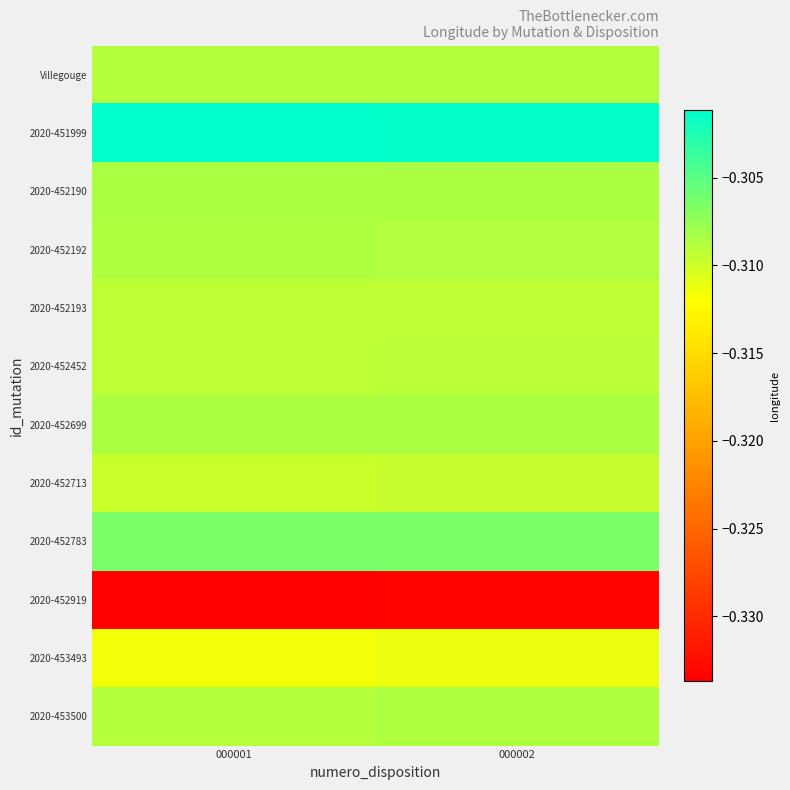

Reading left to right, extract all data points from this chart.

Villegouge: 000001=-0.3	000002=-0.3
2020-451999: 000001=-0.3	000002=-0.3
2020-452190: 000001=-0.3	000002=-0.3
2020-452192: 000001=-0.3	000002=-0.3
2020-452193: 000001=-0.3	000002=-0.3
2020-452452: 000001=-0.3	000002=-0.3
2020-452699: 000001=-0.3	000002=-0.3
2020-452713: 000001=-0.3	000002=-0.3
2020-452783: 000001=-0.3	000002=-0.3
2020-452919: 000001=-0.3	000002=-0.3
2020-453493: 000001=-0.3	000002=-0.3
2020-453500: 000001=-0.3	000002=-0.3